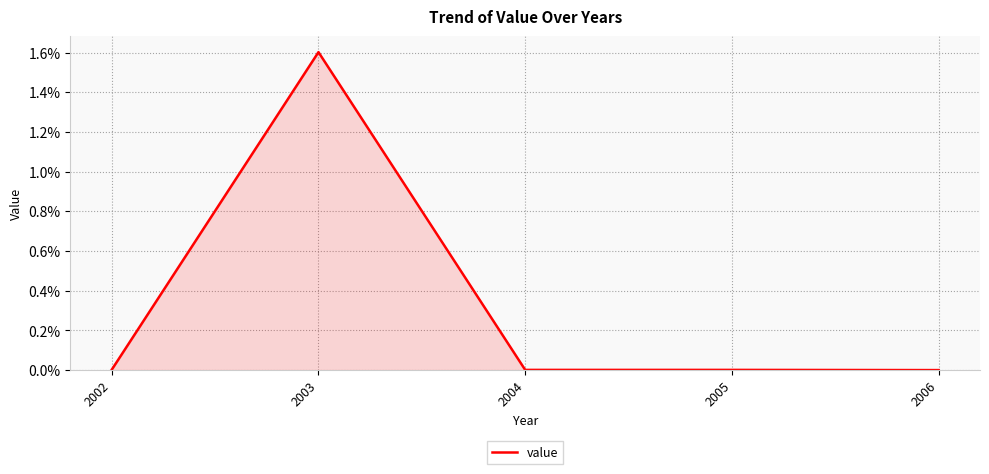

What is the greatest value displayed?

1.6